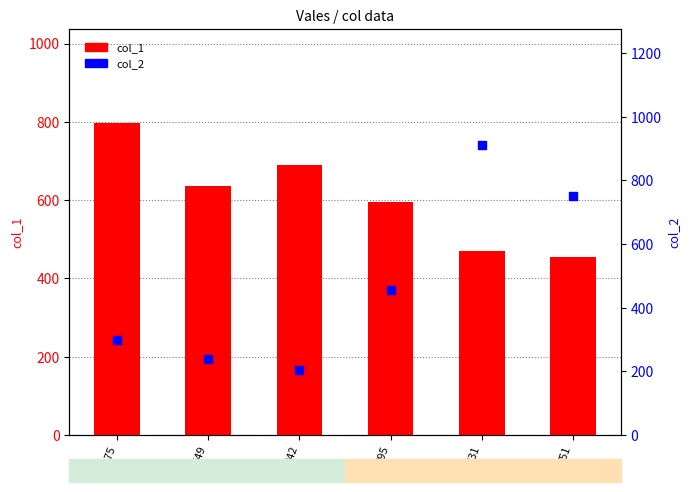

Which series contains the lowest Y value?

col_2